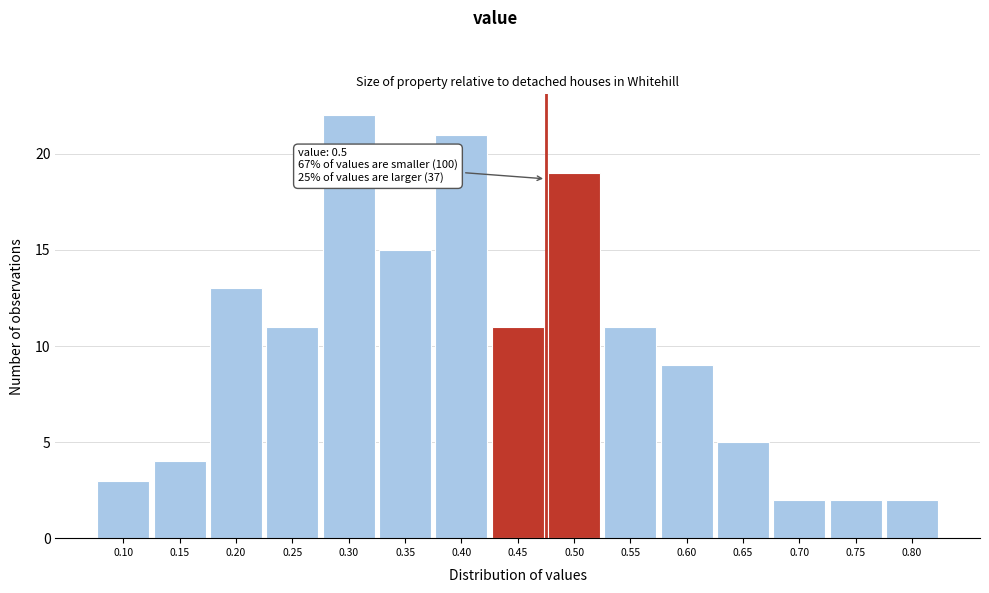

Reading right to left, what are all the values shown in this chart?

0.80=2	0.75=2	0.70=2	0.65=5	0.60=9	0.55=11	0.50=19	0.45=11	0.40=21	0.35=15	0.30=22	0.25=11	0.20=13	0.15=4	0.10=3